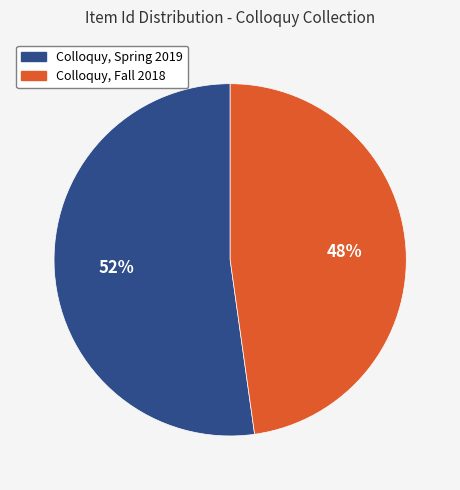

To the nearest percent, what is the combined percentage of Colloquy, Spring 2019 and Colloquy, Fall 2018?

100%